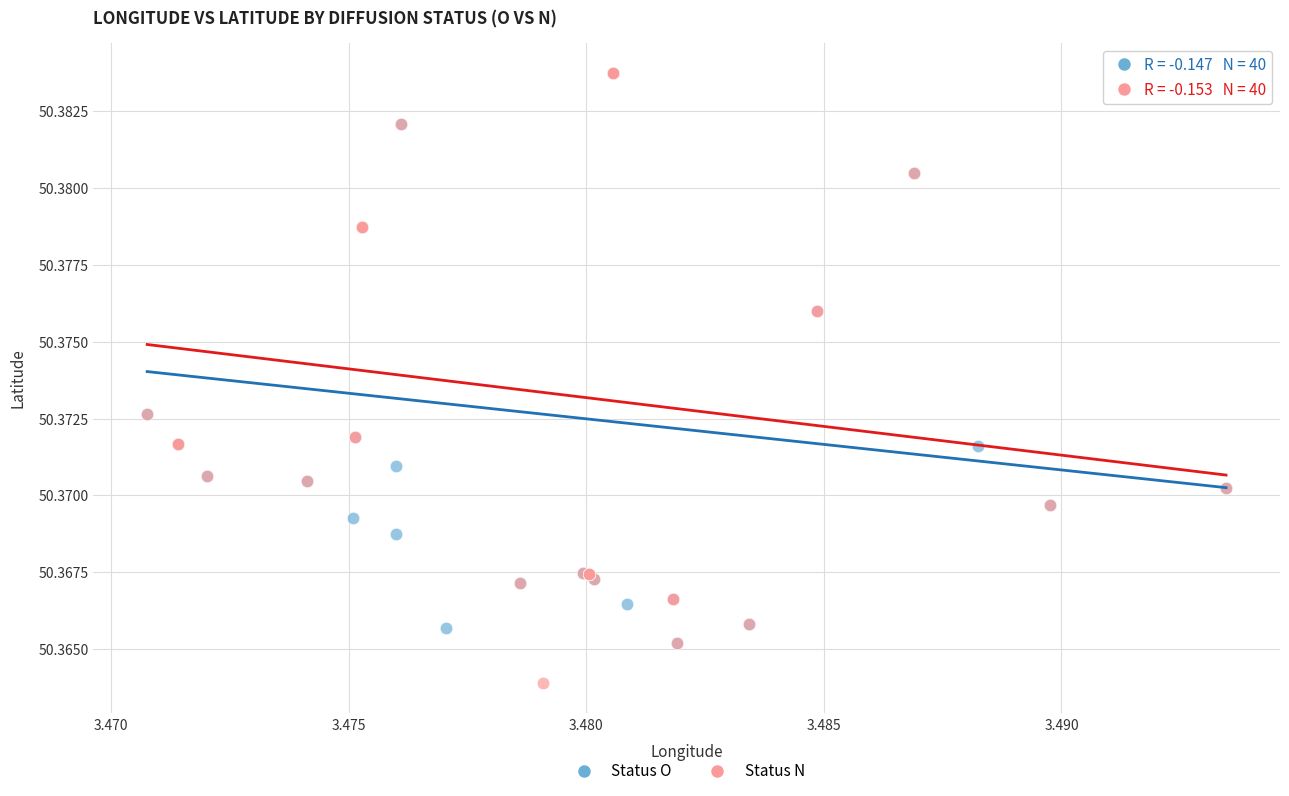

Which series has the largest Y range (max minus min)?

Status N